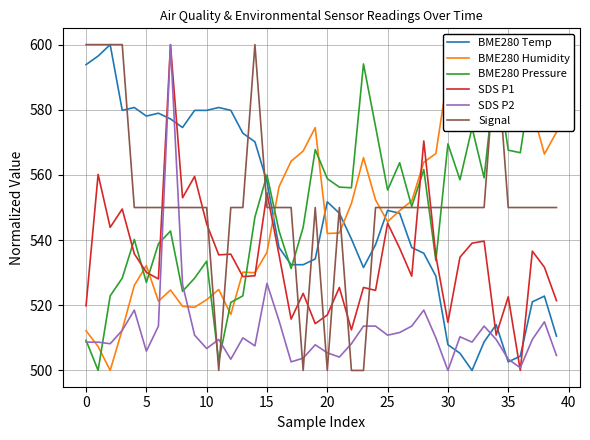

What is the label of the 30th point from the left?

29